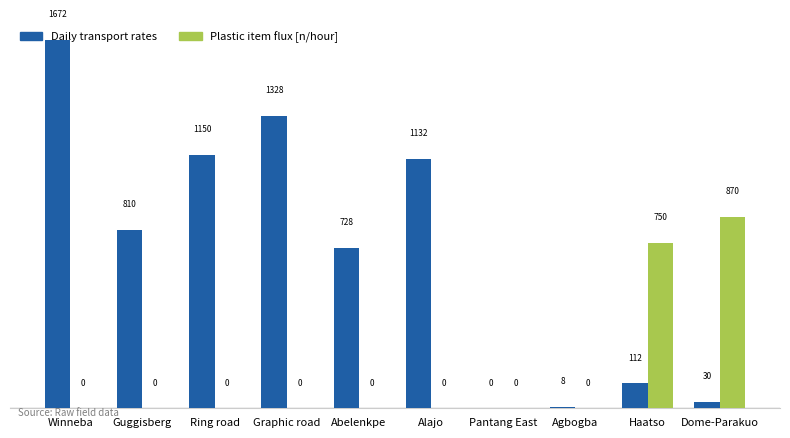

What is the maximum value for Daily transport rates?

1672.5